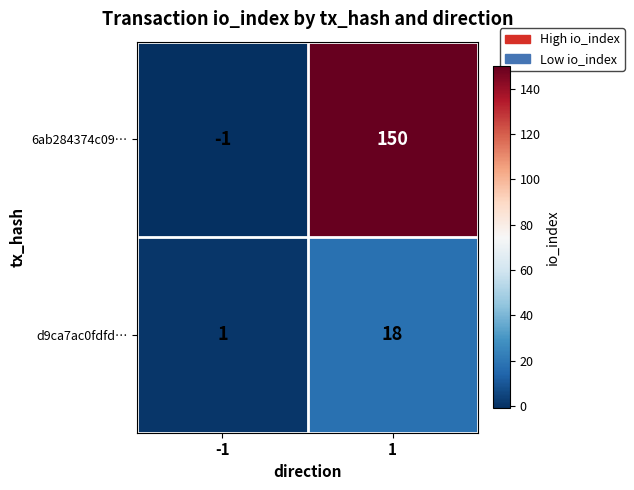

List the series in order of their peak value, lowest first.

d9ca7ac0fdfd…, 6ab284374c09…